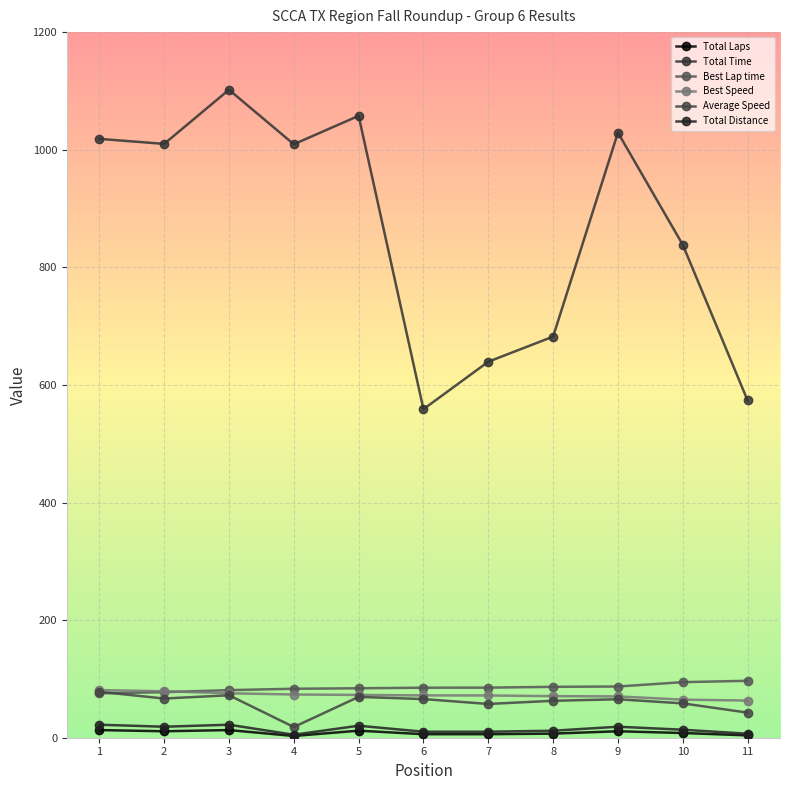

True or false: Total Laps and Best Speed intersect in this chart.

False